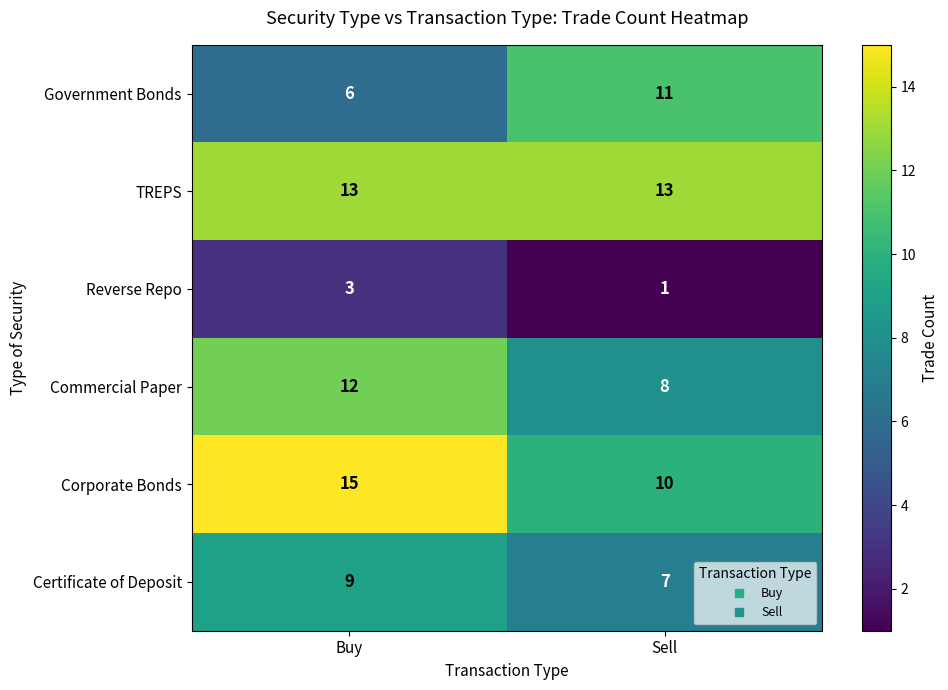

Is it true that Certificate of Deposit equals 11 at Sell?

False